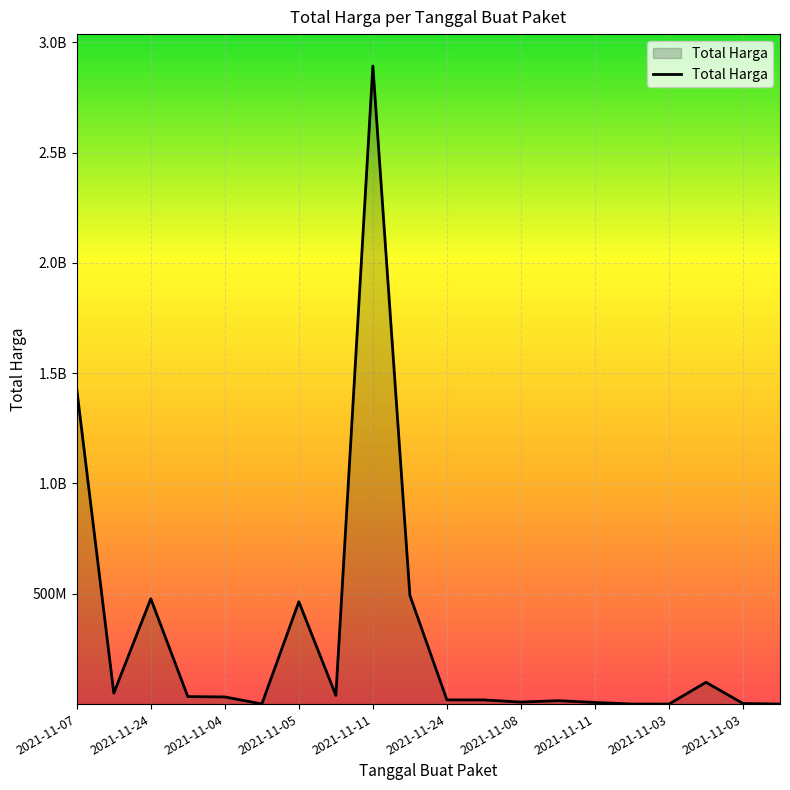

Does the chart have visible grid lines?

Yes